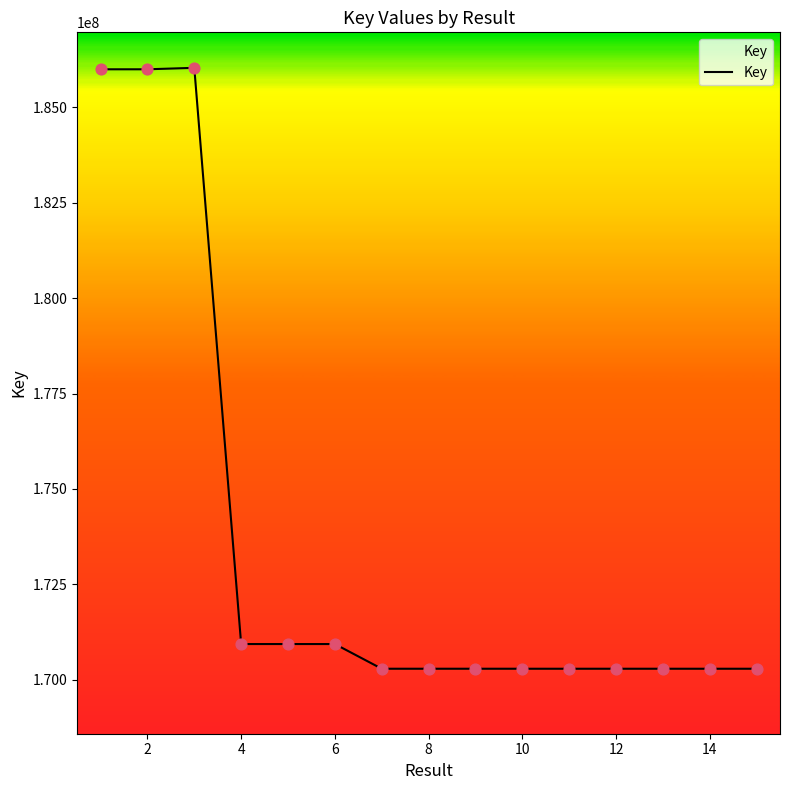

What is the minimum value shown in the chart?

170286427